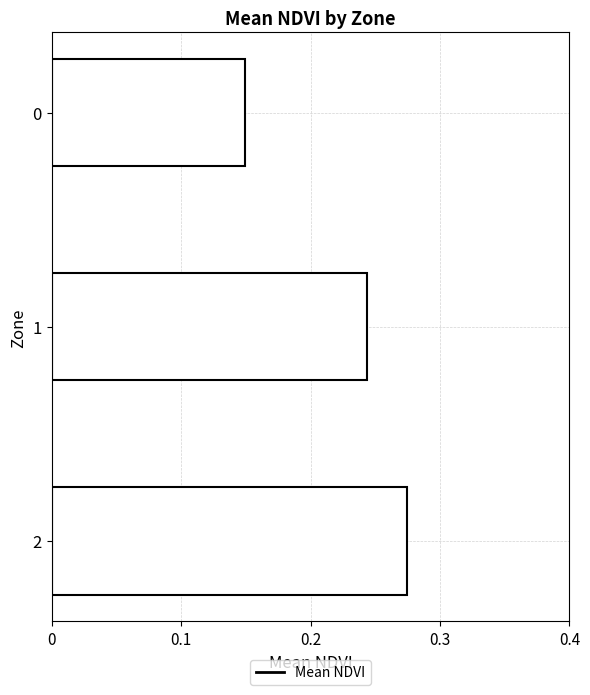

The value at 2 is 0.4. True or false?

False